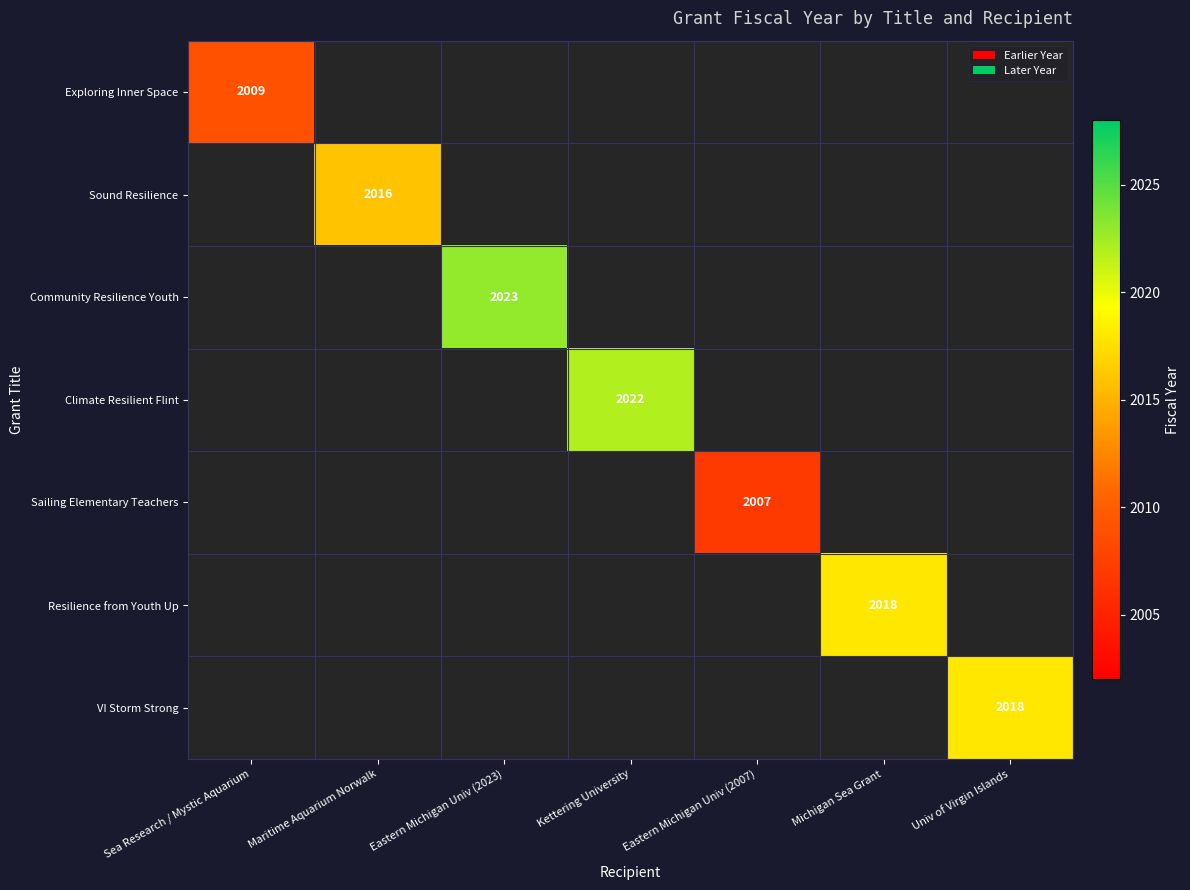

The Climate Resilient Flint series shows 2022 at Kettering University. True or false?

True